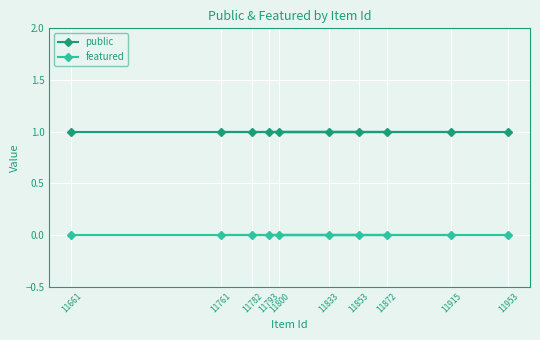

What is the spread (max minus min) of values at 11782?

1